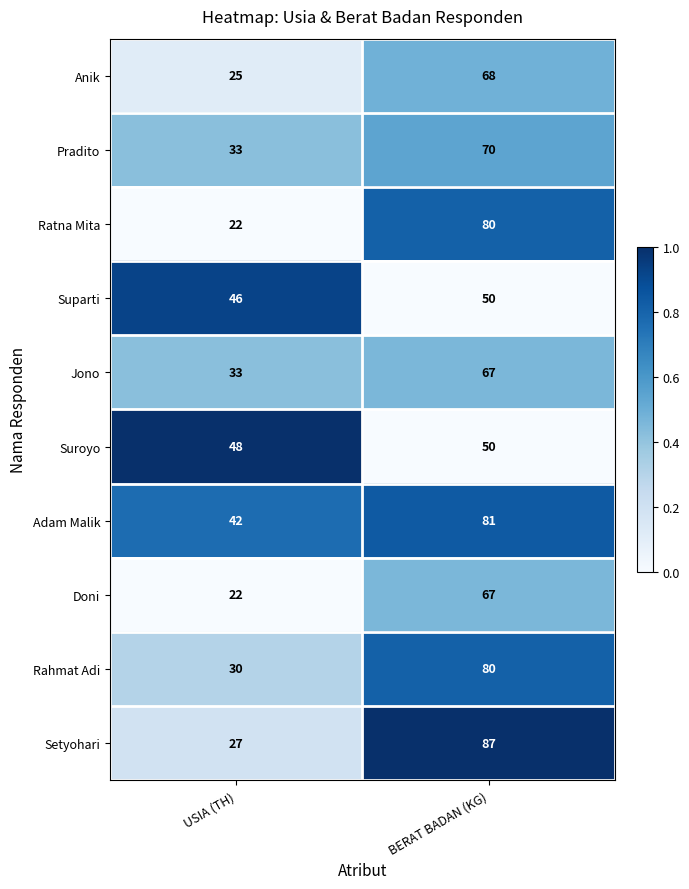

At which label does Ratna Mita reach its peak?

BERAT BADAN (KG)